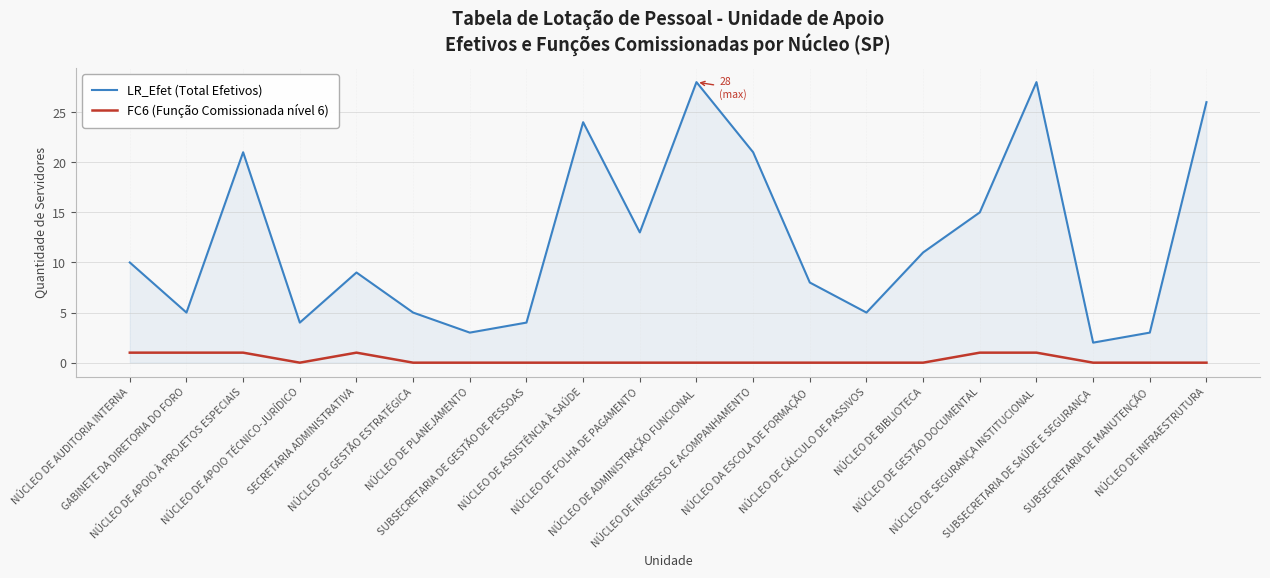

Which series has the largest total across all categories?

LR_Efet (Total Efetivos)